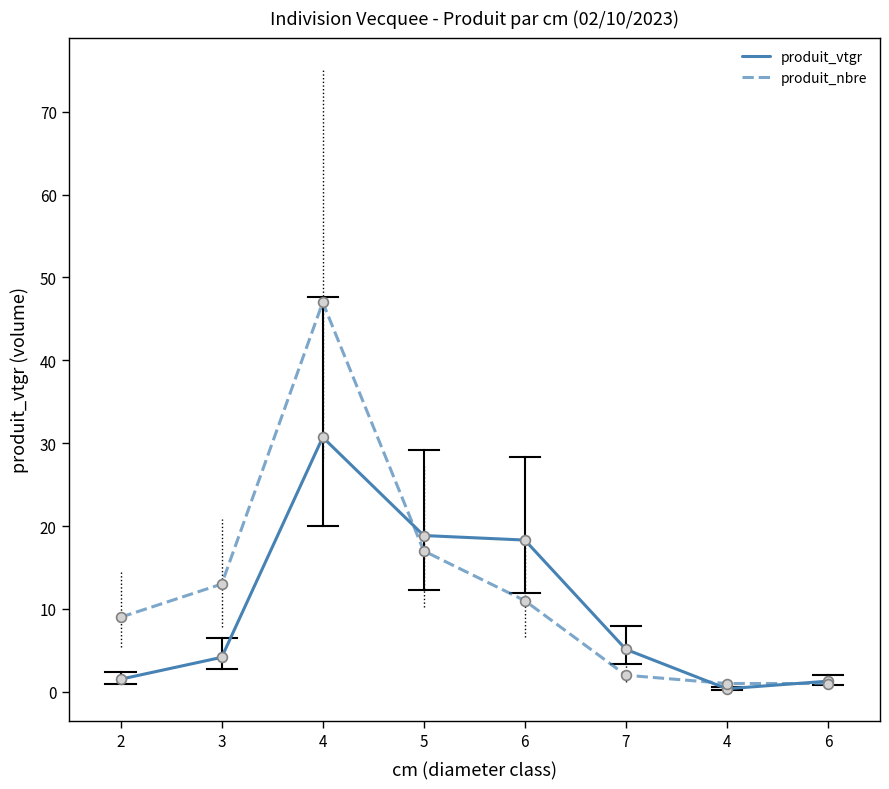

What is the total value across all series at 6?

29.3